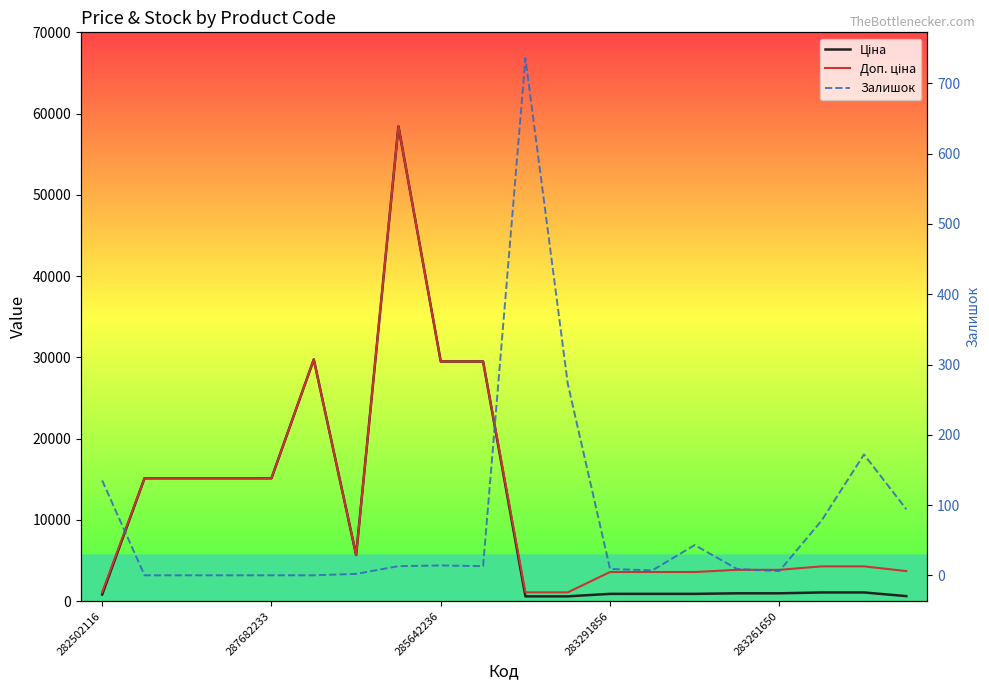

What is the difference between the Залишок values at 6 and 13?

5.0